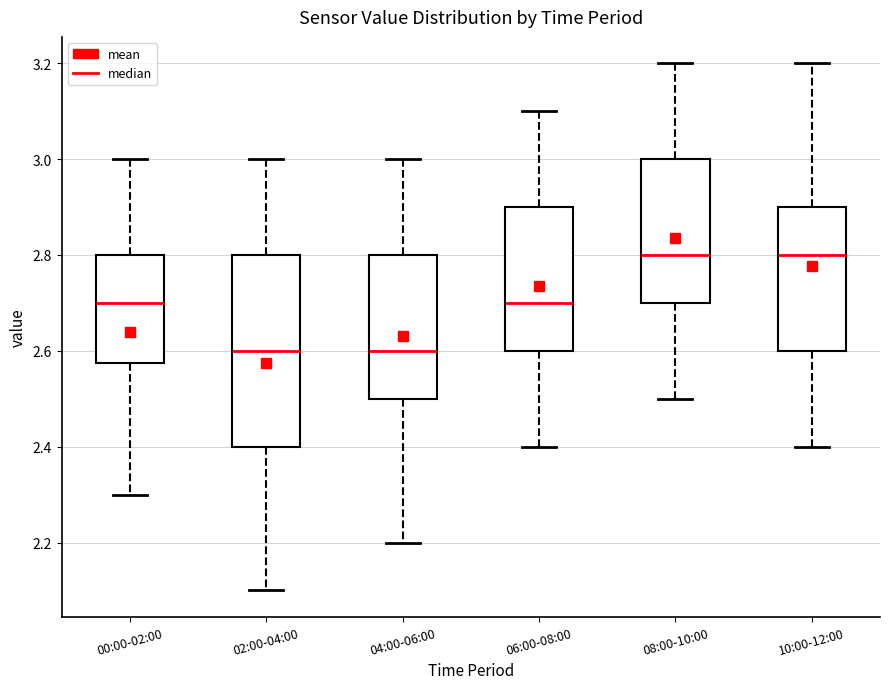

Reading left to right, transcribe this box plot: for each box, give where its median line is, the range the box spans, and where its two whiskers end, as read against the y-axis. The values are not printed on the chart, so give them approximately, as read against the axis.

00:00-02:00: median 2.70, box 2.58 to 2.80, whiskers 2.30 to 3.00
02:00-04:00: median 2.60, box 2.40 to 2.80, whiskers 2.10 to 3.00
04:00-06:00: median 2.60, box 2.50 to 2.80, whiskers 2.20 to 3.00
06:00-08:00: median 2.70, box 2.60 to 2.90, whiskers 2.40 to 3.10
08:00-10:00: median 2.80, box 2.70 to 3.00, whiskers 2.50 to 3.20
10:00-12:00: median 2.80, box 2.60 to 2.90, whiskers 2.40 to 3.20